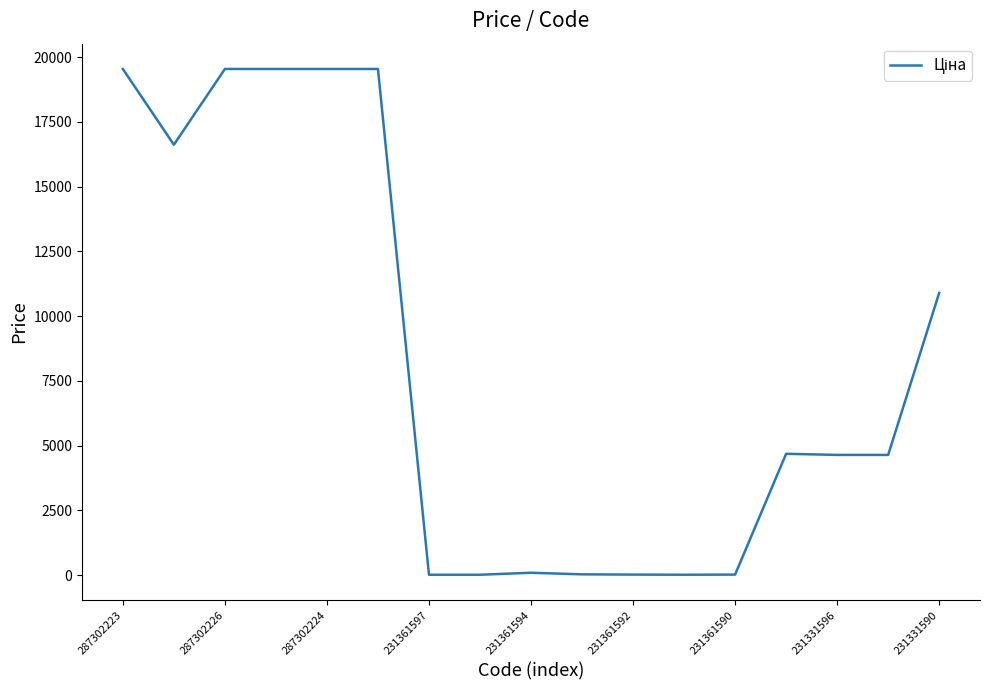

What is the maximum value shown in the chart?

19542.7